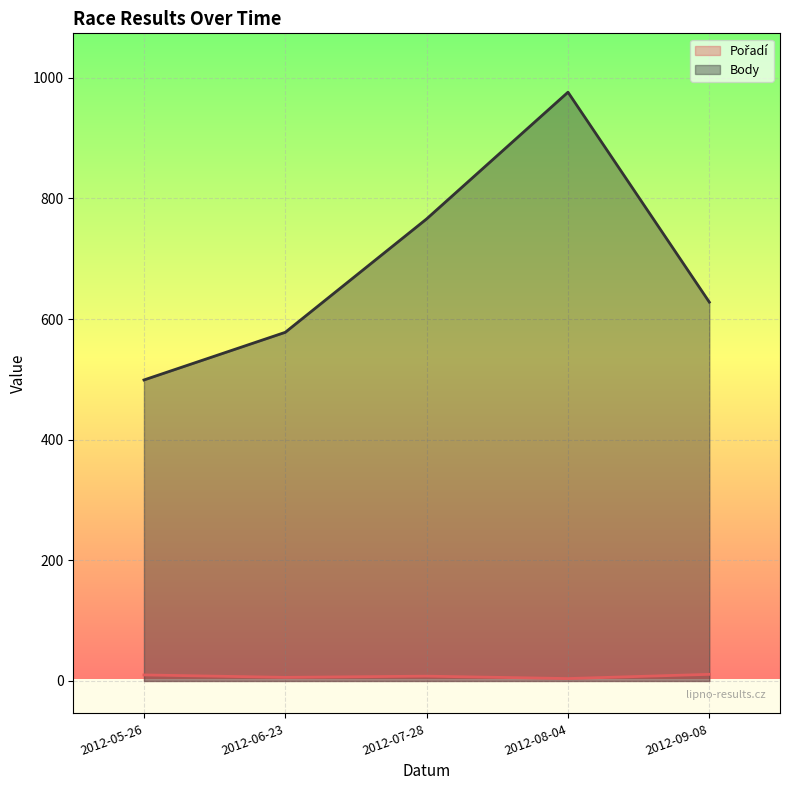

Reading left to right, what are all the values shown in this chart?

Pořadí: 10	6	8	4	11
Body: 499	578	766	976	628